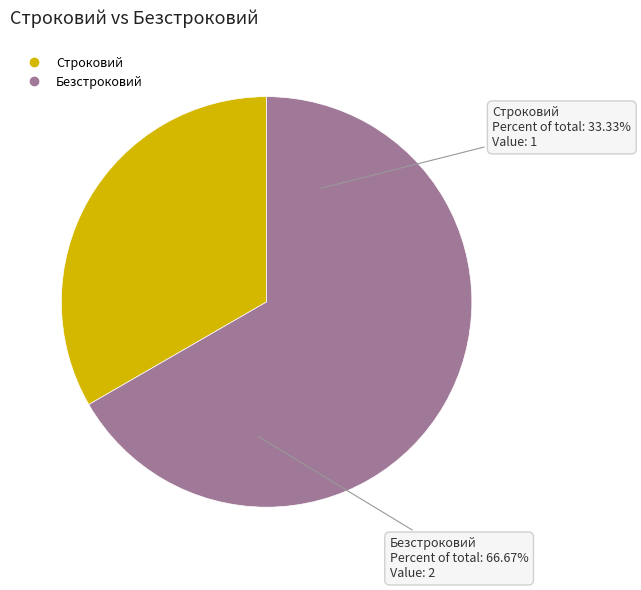

Does any single category account for the majority?

Yes